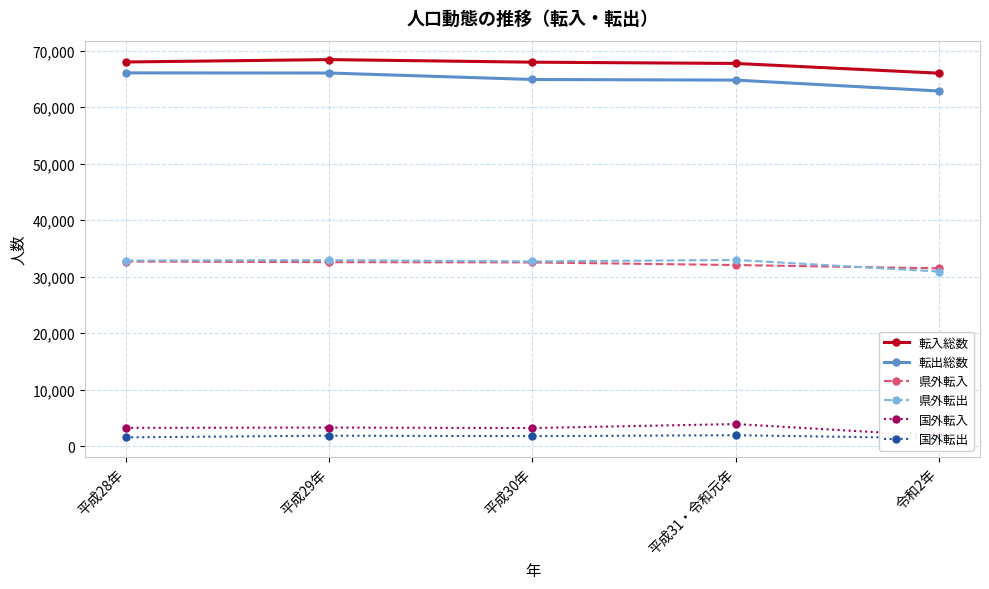

At which label does 転入総数 reach its minimum?

令和2年